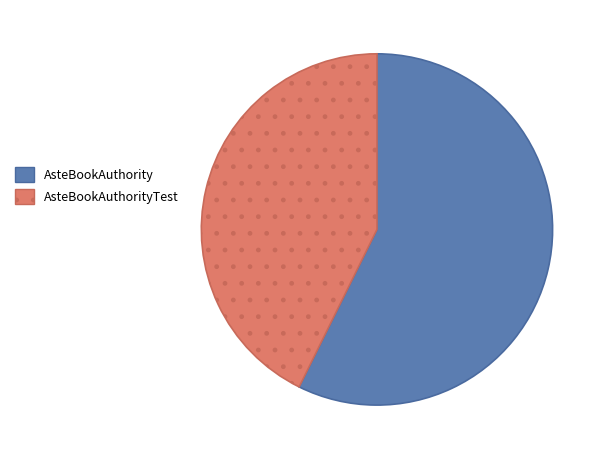

Which has a higher value, AsteBookAuthorityTest or AsteBookAuthority?

AsteBookAuthority